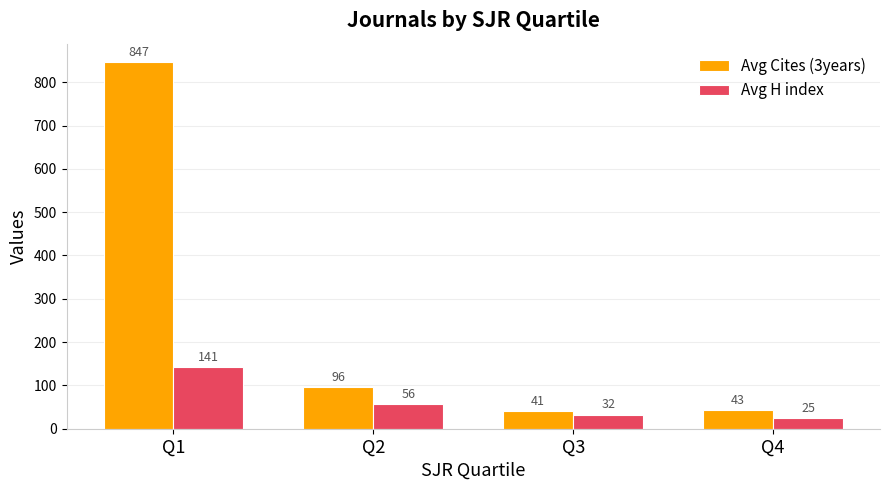

What is the total value across all series at Q1?

988.0